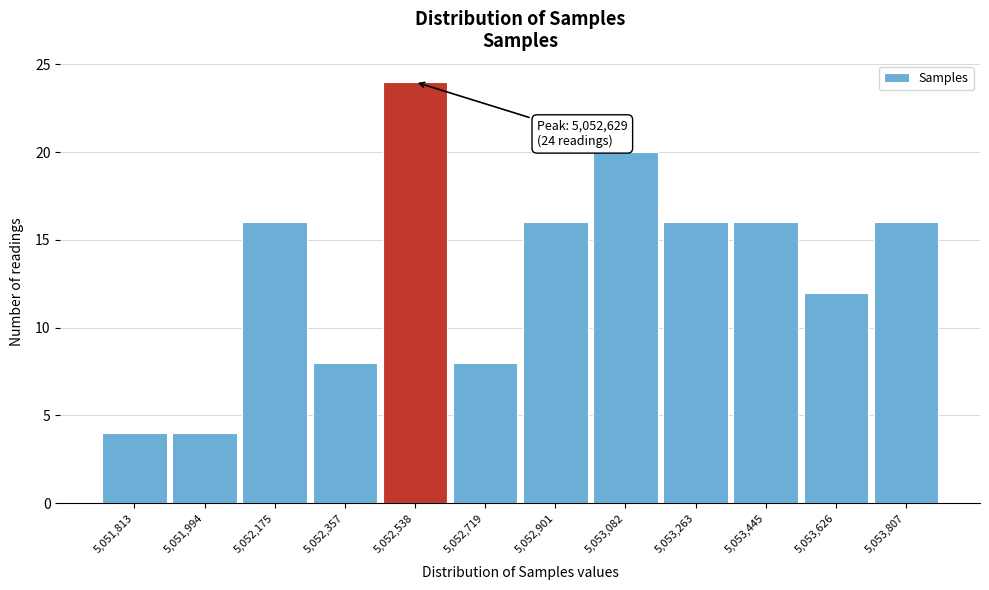

Reading right to left, list all the values displayed in this chart.

5,053,807=16	5,053,626=12	5,053,445=16	5,053,263=16	5,053,082=20	5,052,901=16	5,052,719=8	5,052,538=24	5,052,357=8	5,052,175=16	5,051,994=4	5,051,813=4